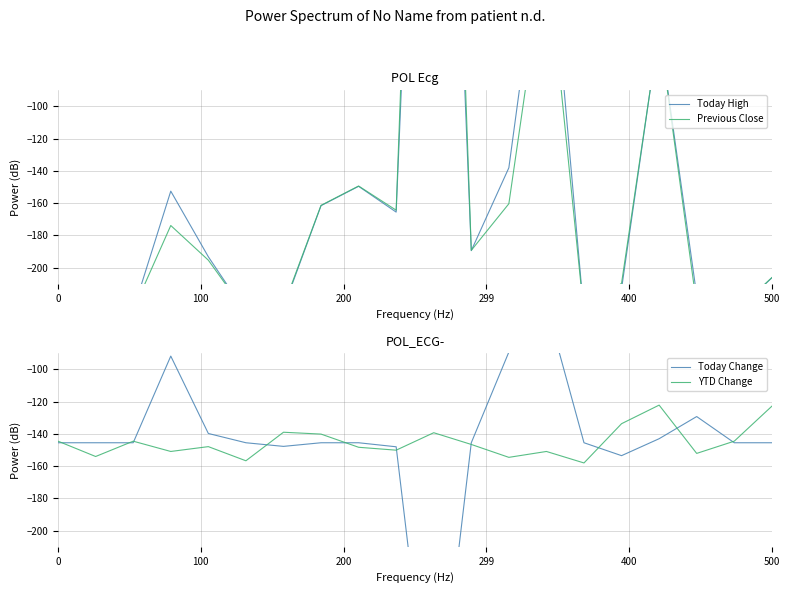

The value of Today High at 18 is -99.3. True or false?

False